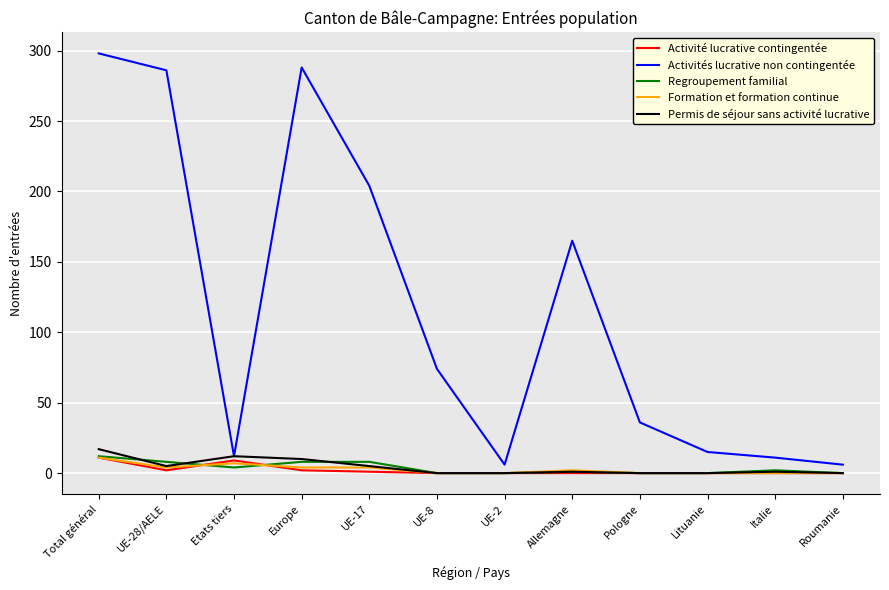

Where is Activités lucrative non contingentée nearest to the value 152?

Allemagne